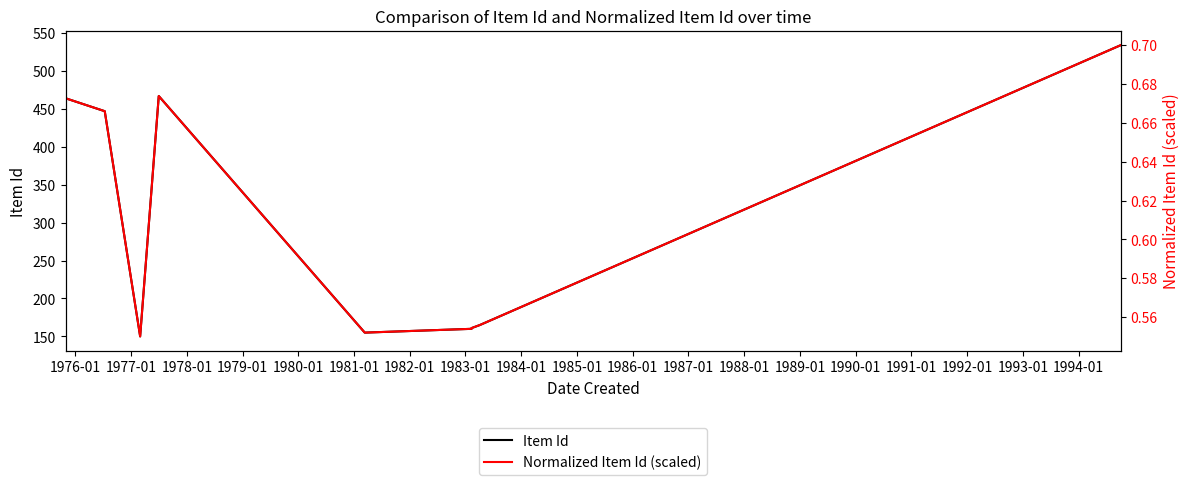

Which series changed the most between 1978-01 and 1984-01?

Item Id